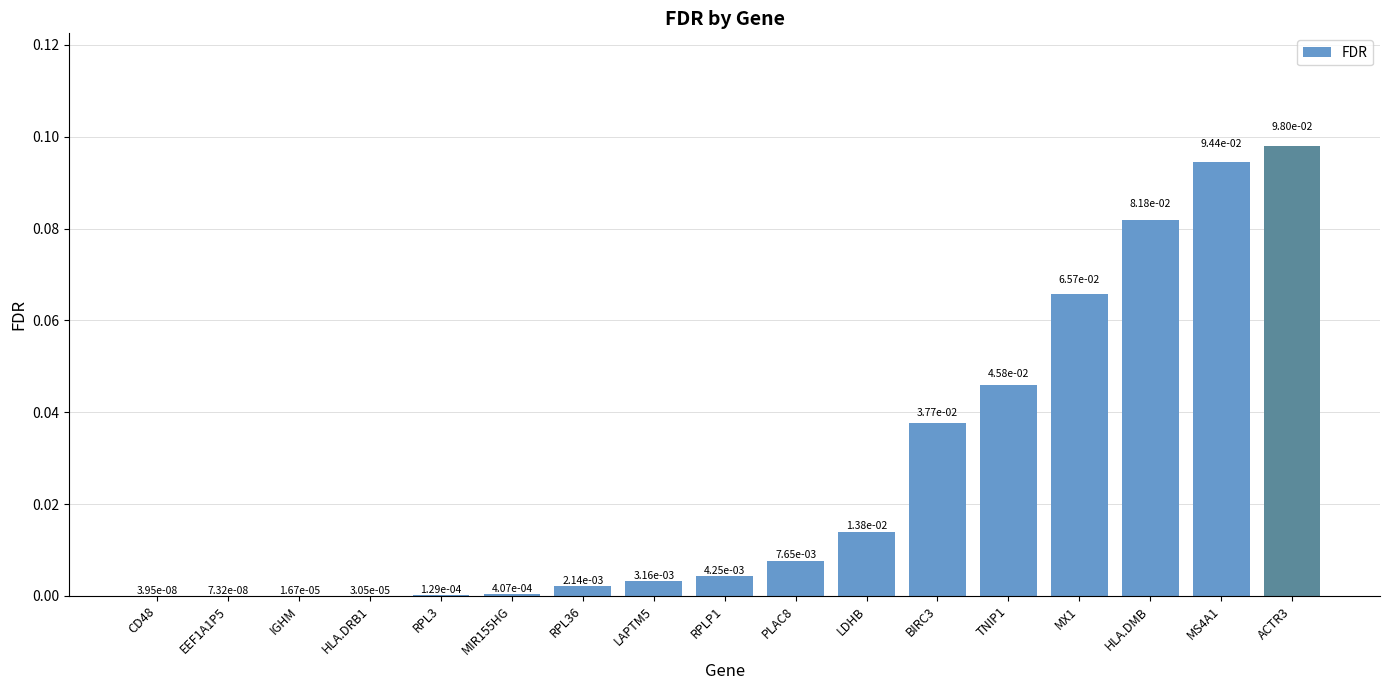

Does the chart contain stacked bars?

No